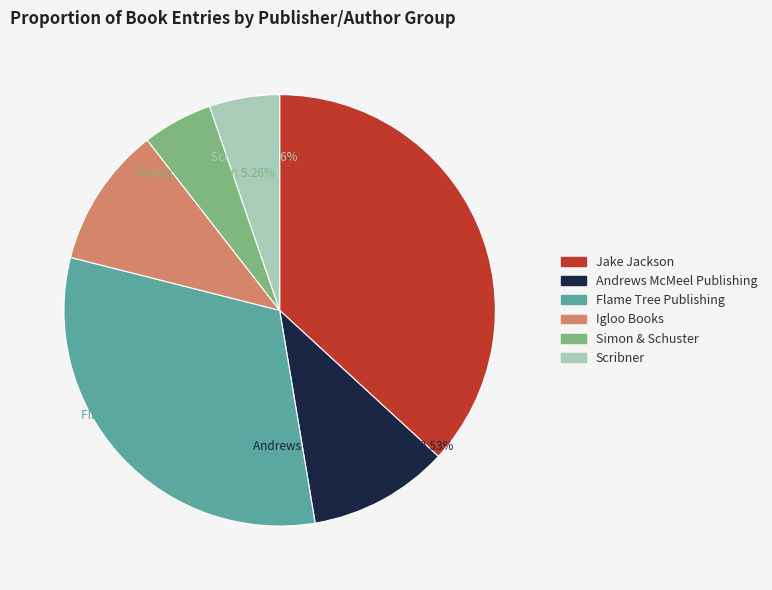

To the nearest percent, what is the difference between the largest and smallest slice percentages?

32%